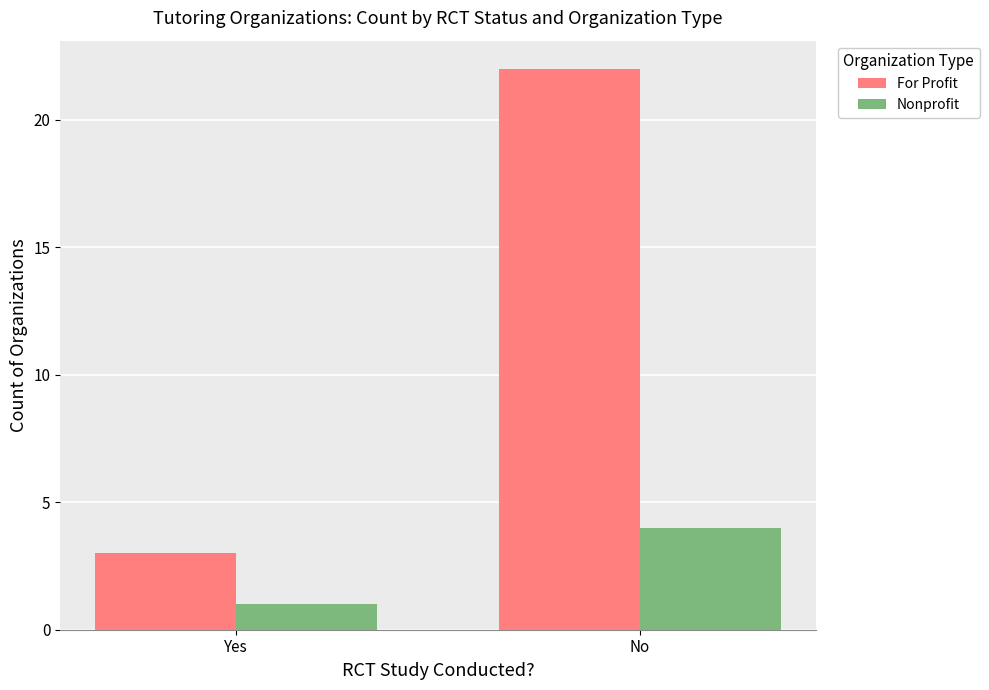

The value of For Profit at No is 22. True or false?

True